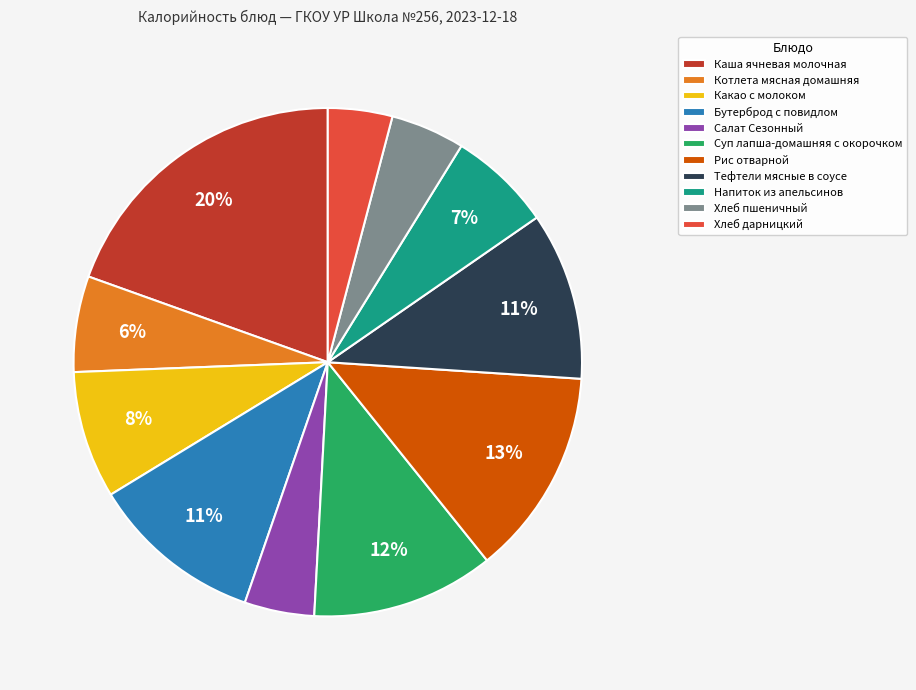

Count the number of slices in the pie.

11